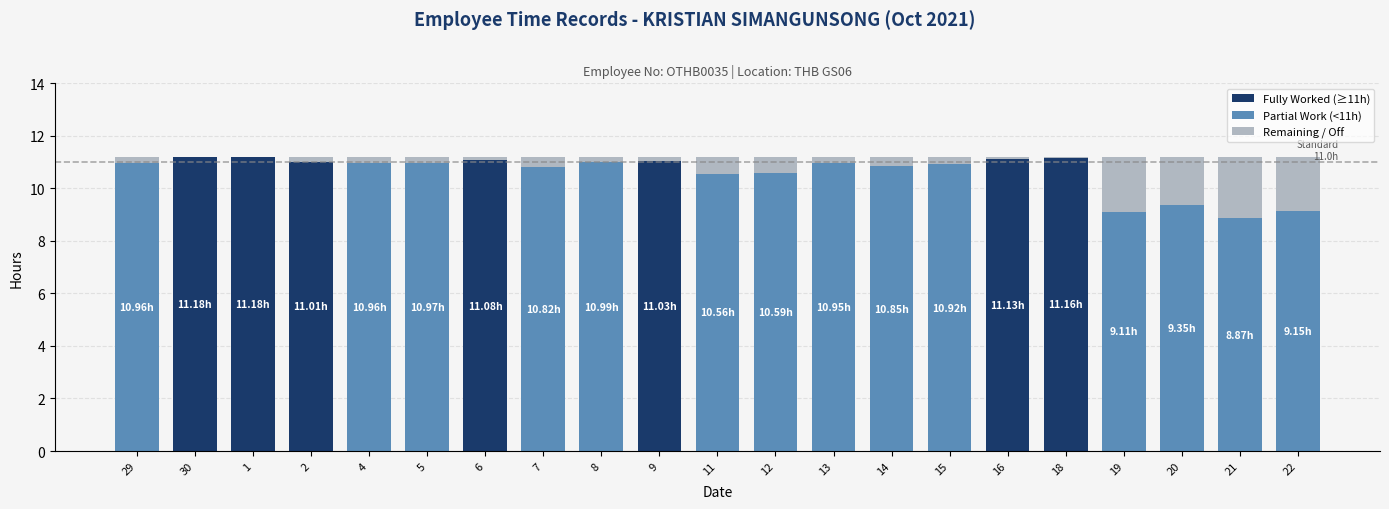

Which category has the highest value in the Fully Worked (≥11h) series?

30